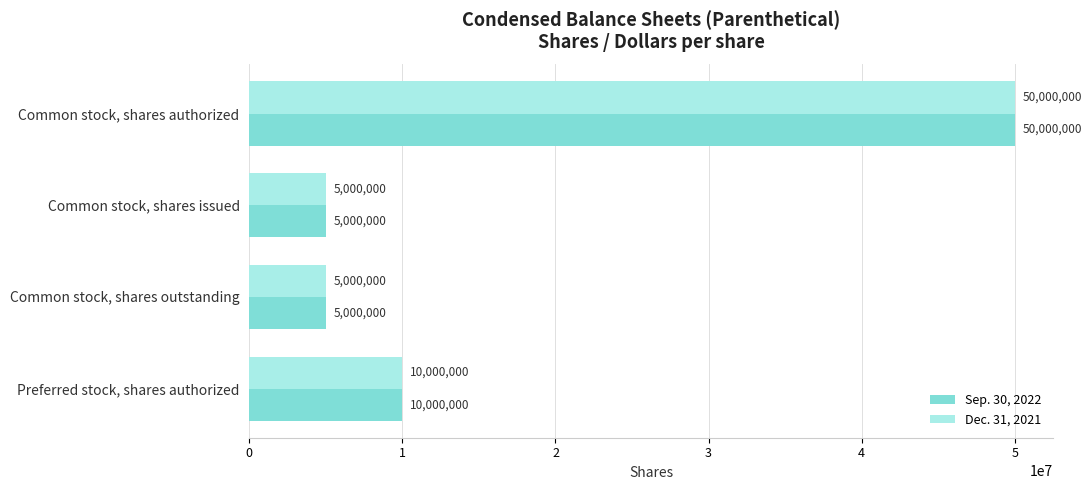

How many Sep. 30, 2022 values are between 5000000 and 50000000?

4